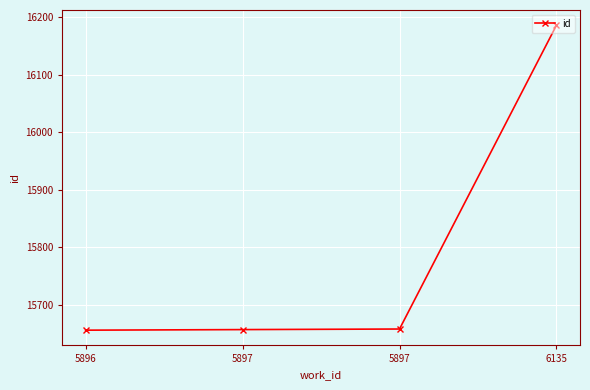

What is the difference between the maximum and minimum values?

530